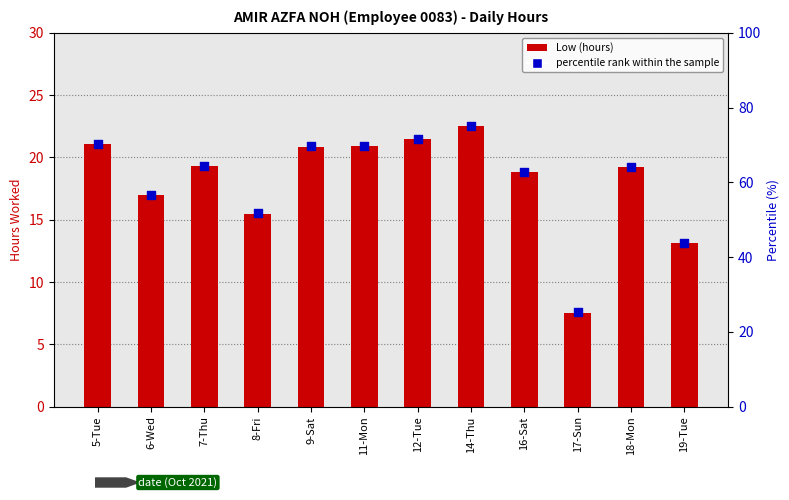

What is the total value across all series at 9-Sat?

90.5